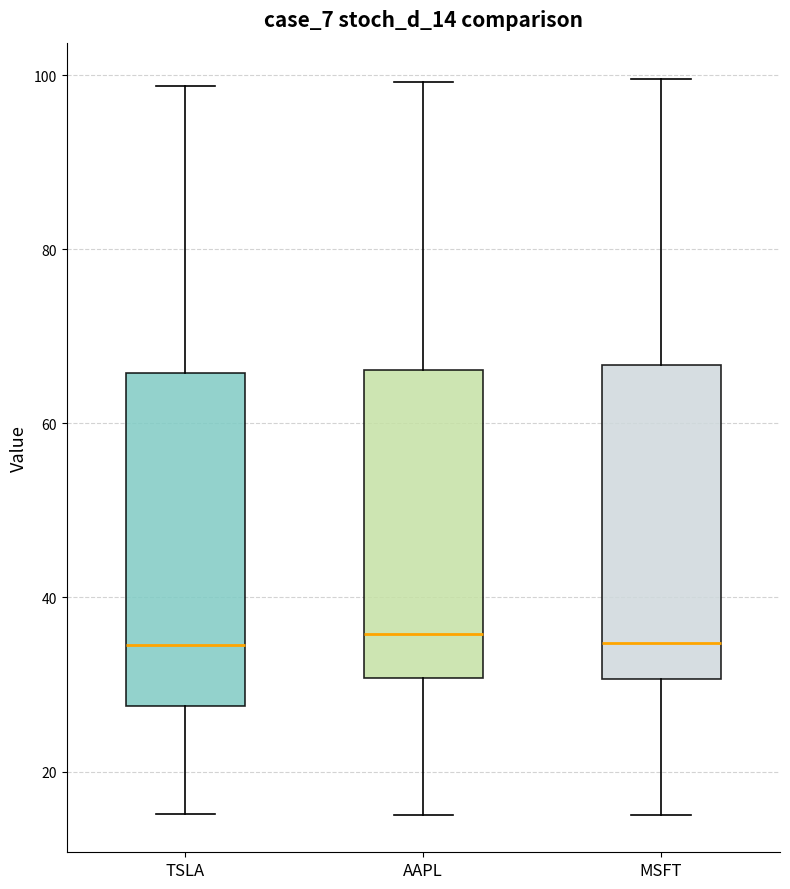

Which box is the tallest, from its lower edge to its upper edge?

TSLA